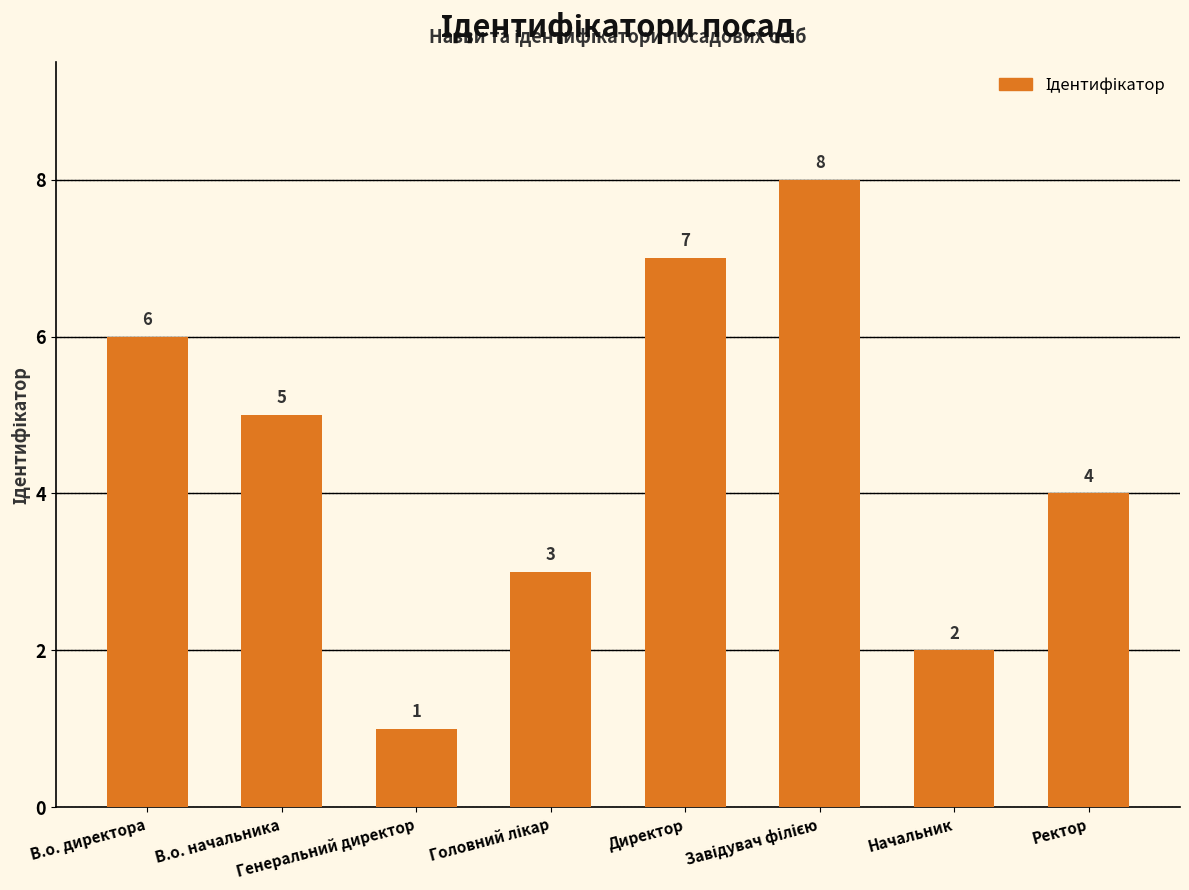

Are the bars horizontal?

No